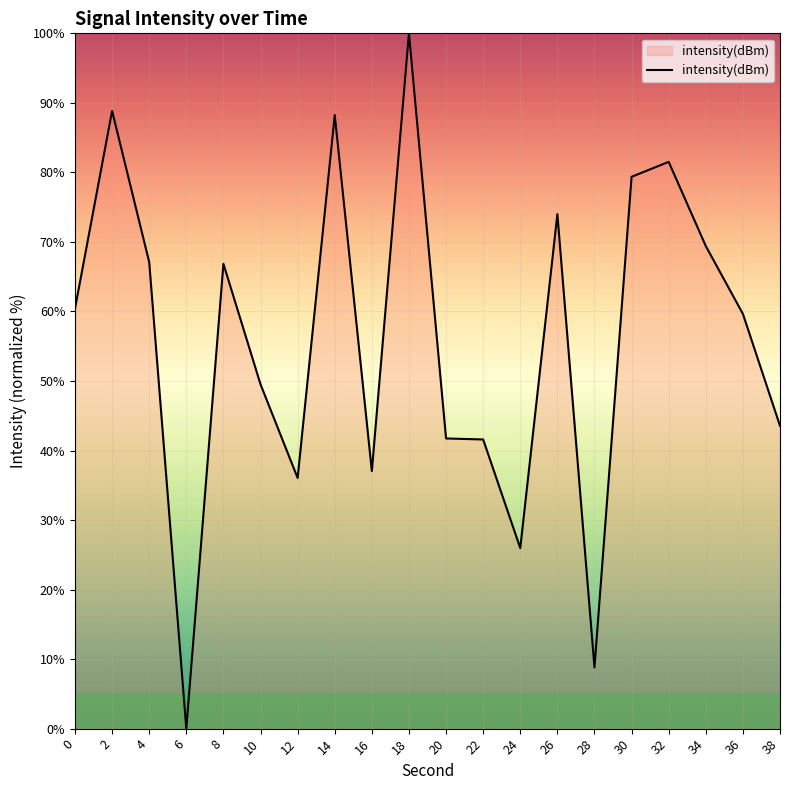

The chart shows a value of 46.4 at 24. True or false?

False